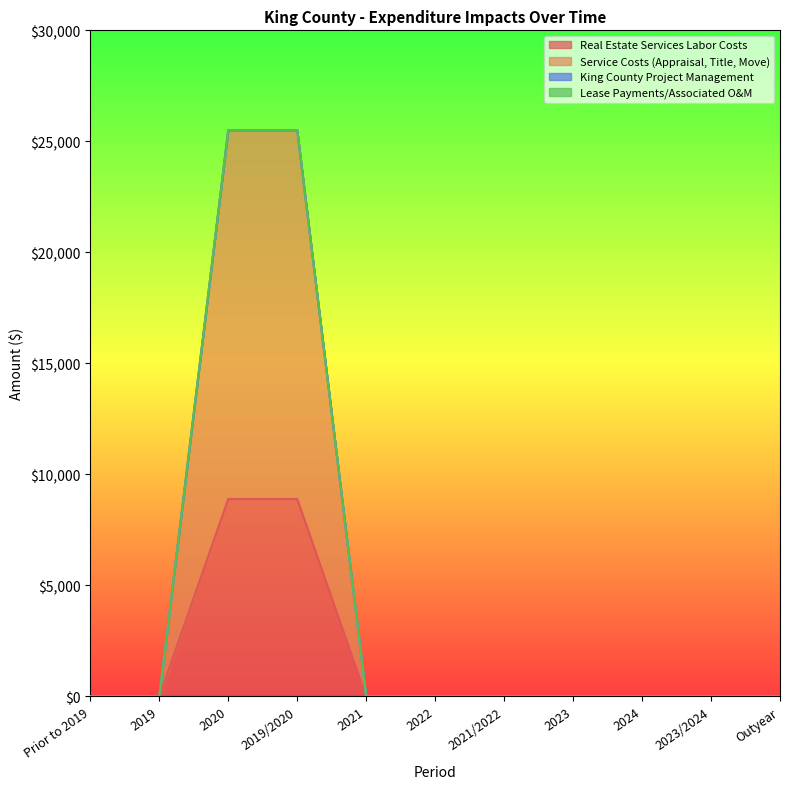

How many data points in Service Costs (Appraisal, Title, Move) are above 0?

2